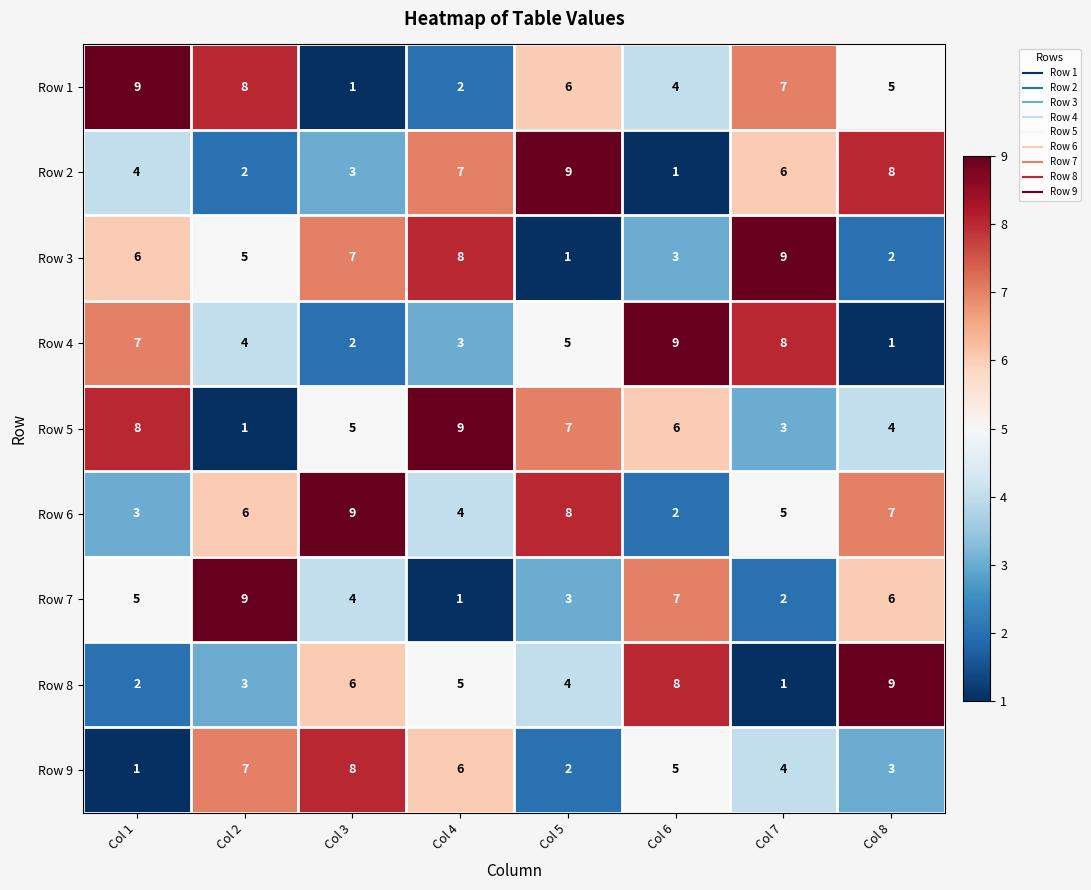

At which label does Row 1 reach its peak?

Col 1